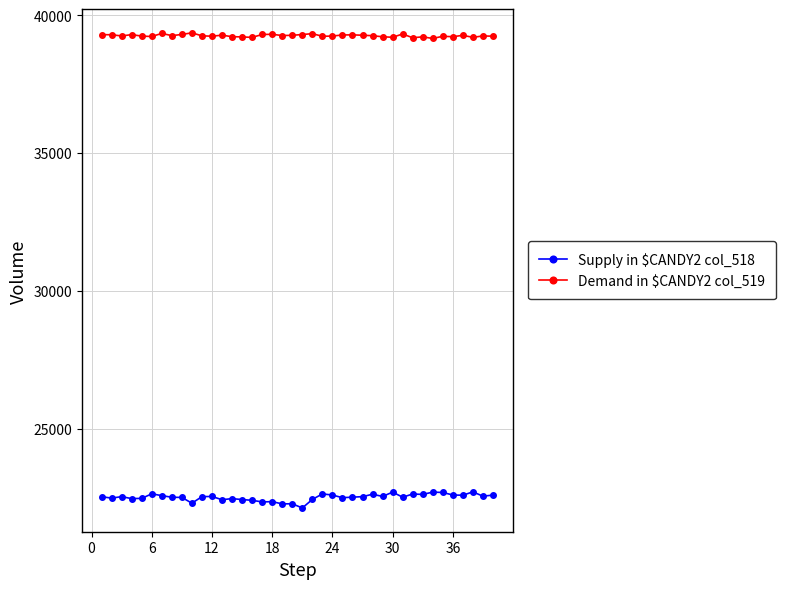

What is the sum of all Supply in $CANDY2 col_518 values?

900532